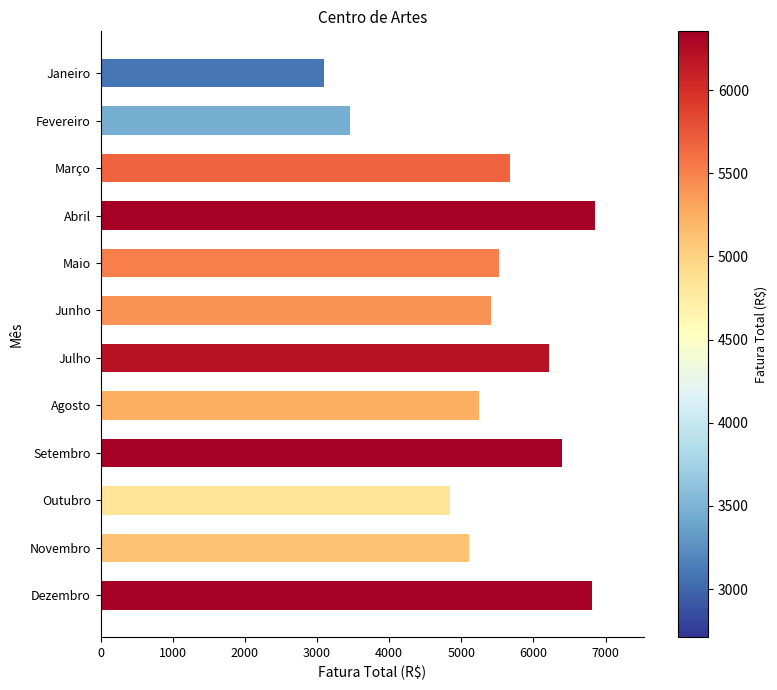

What is the label of the 10th bar from the top?

Outubro